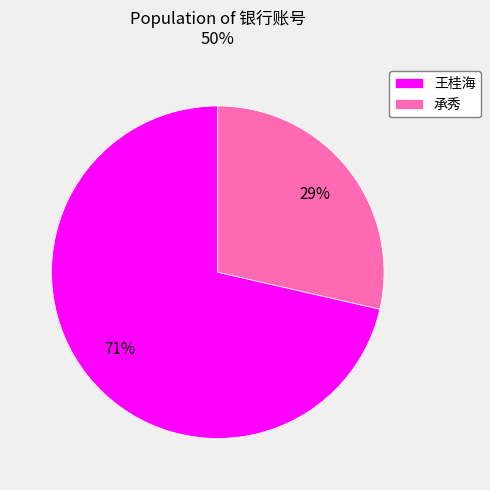

How many slices are in this pie chart?

2